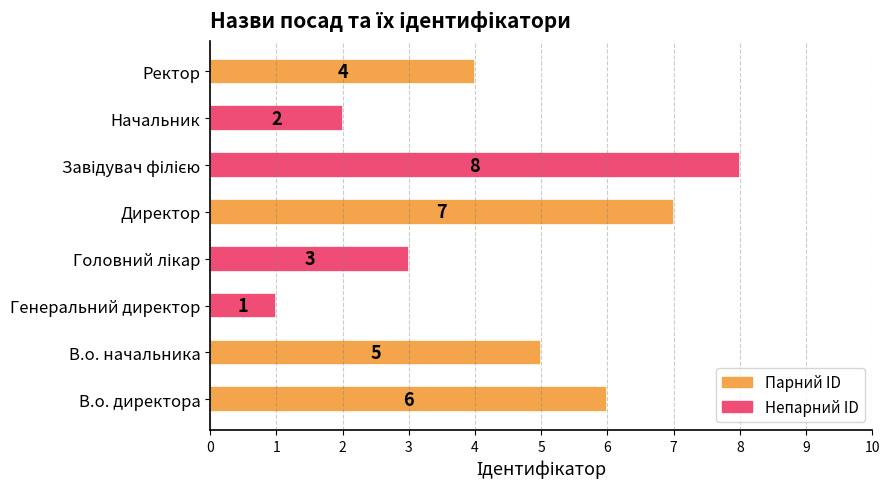

Count the number of categories in the chart.

8